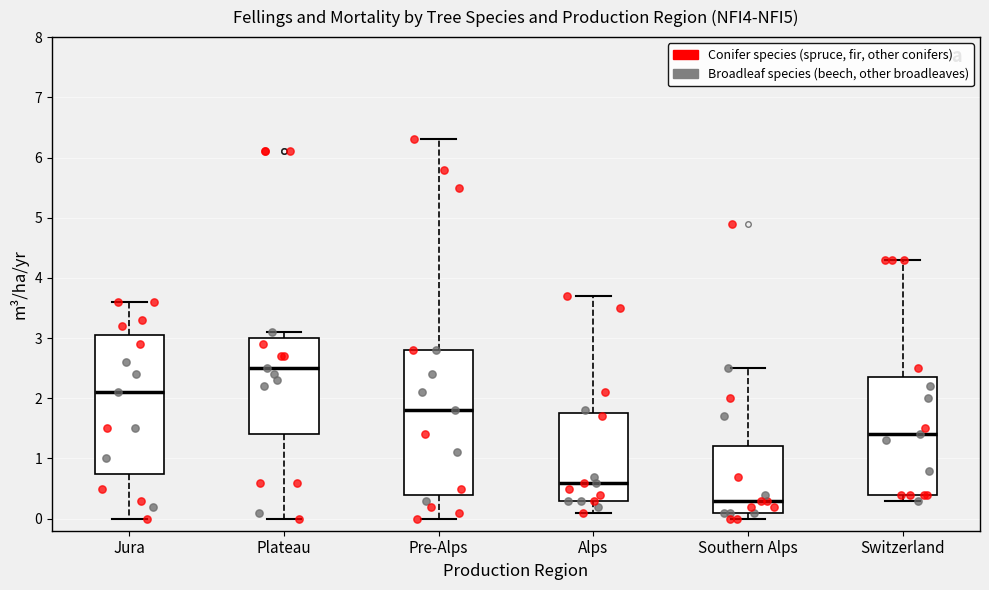

Where does the median line of the box for Alps sit on the y-axis? The values are not printed on the chart, so give them approximately, as read against the axis.

0.6